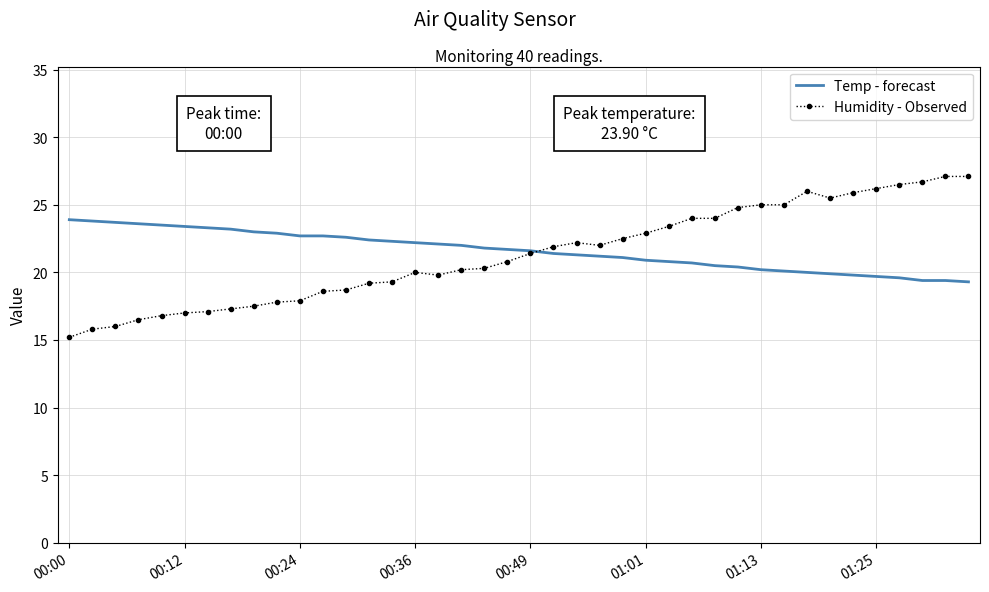

Rank the series by their maximum value, from lowest to highest.

Temp - forecast, Humidity - Observed